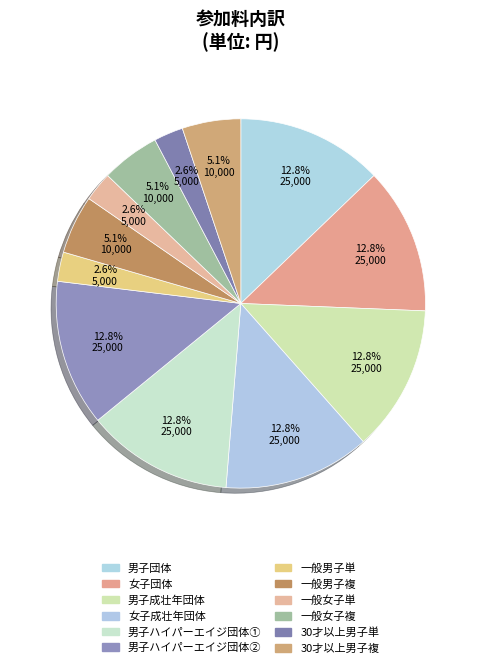

To the nearest percent, what is the difference between the largest and smallest slice percentages?

10%